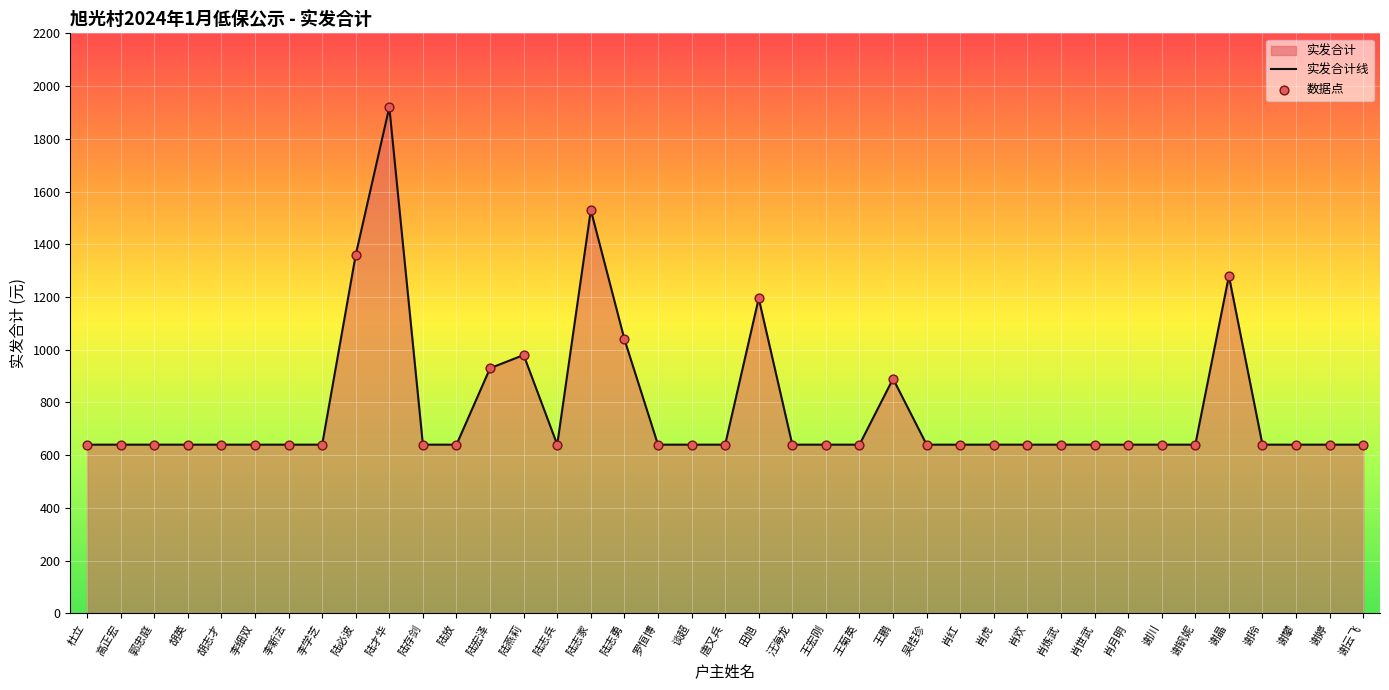

Is the value of 数据点 at 郭忠庭 greater than the value of 实发合计线 at 田旭?

No